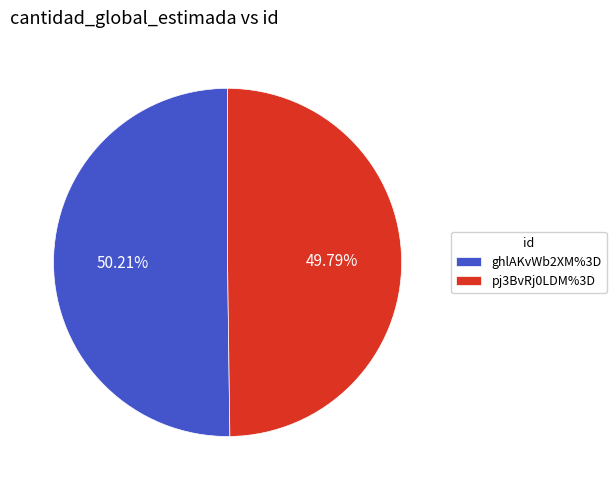

Is there any slice that represents more than half of the pie?

Yes